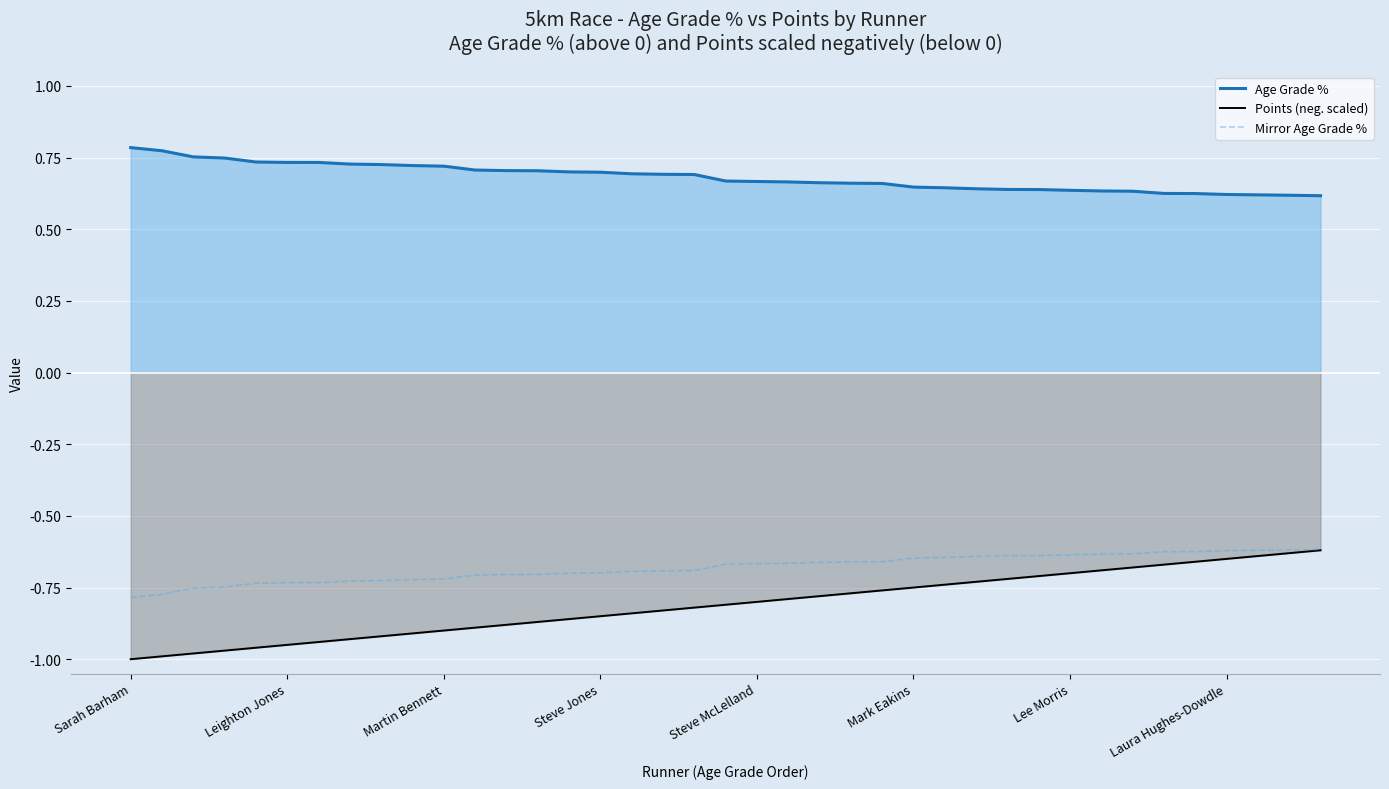

Which series has the largest total across all categories?

Age Grade %